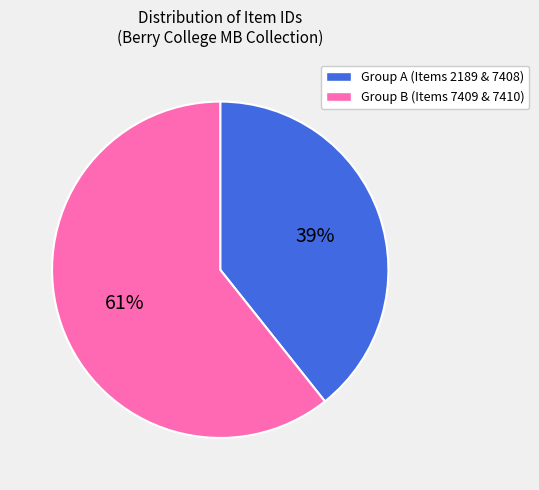

Count the number of slices in the pie.

2